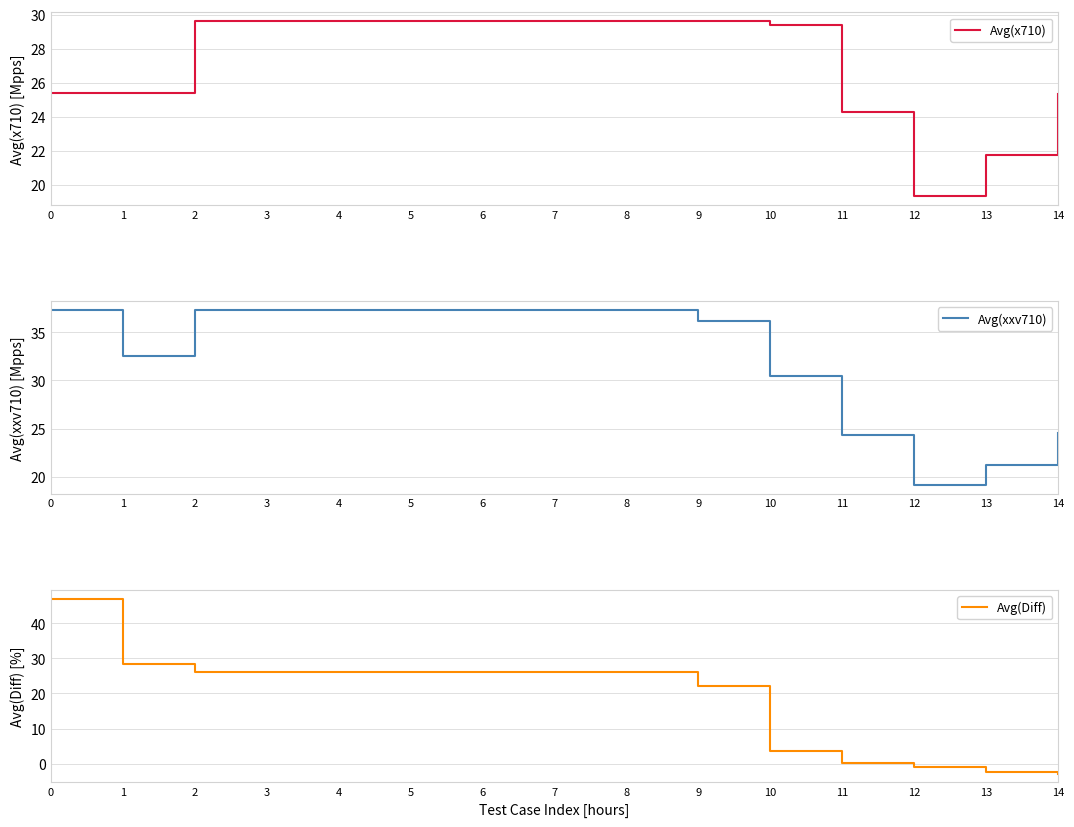

What is the value of the Avg(Diff) point at the 14th from the left?

-2.3